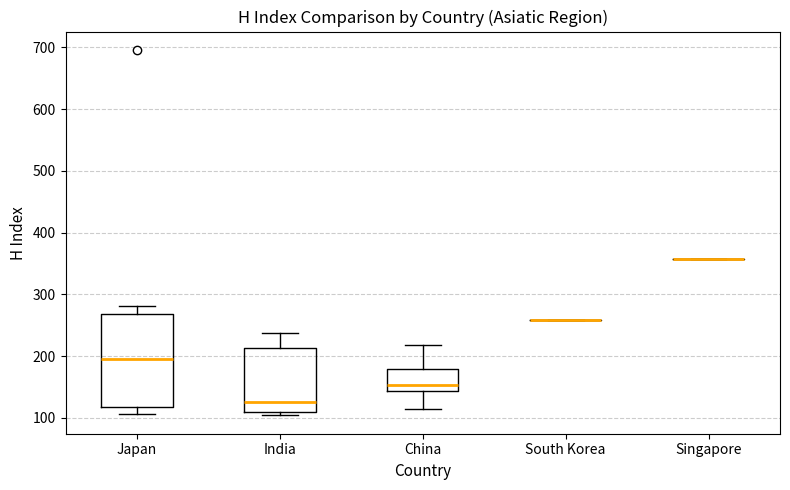

Reading left to right, read every box against the y-axis: the position of its median line, the range the box covers, and the ends of its whiskers. The values are not printed on the chart, so give them approximately, as read against the axis.

Japan: median 200, box 120 to 270, whiskers 110 to 280
India: median 130, box 110 to 210, whiskers 100 to 240
China: median 150, box 140 to 180, whiskers 110 to 220
South Korea: box collapsed to a line at 260, whiskers 260 to 260
Singapore: box collapsed to a line at 360, whiskers 360 to 360